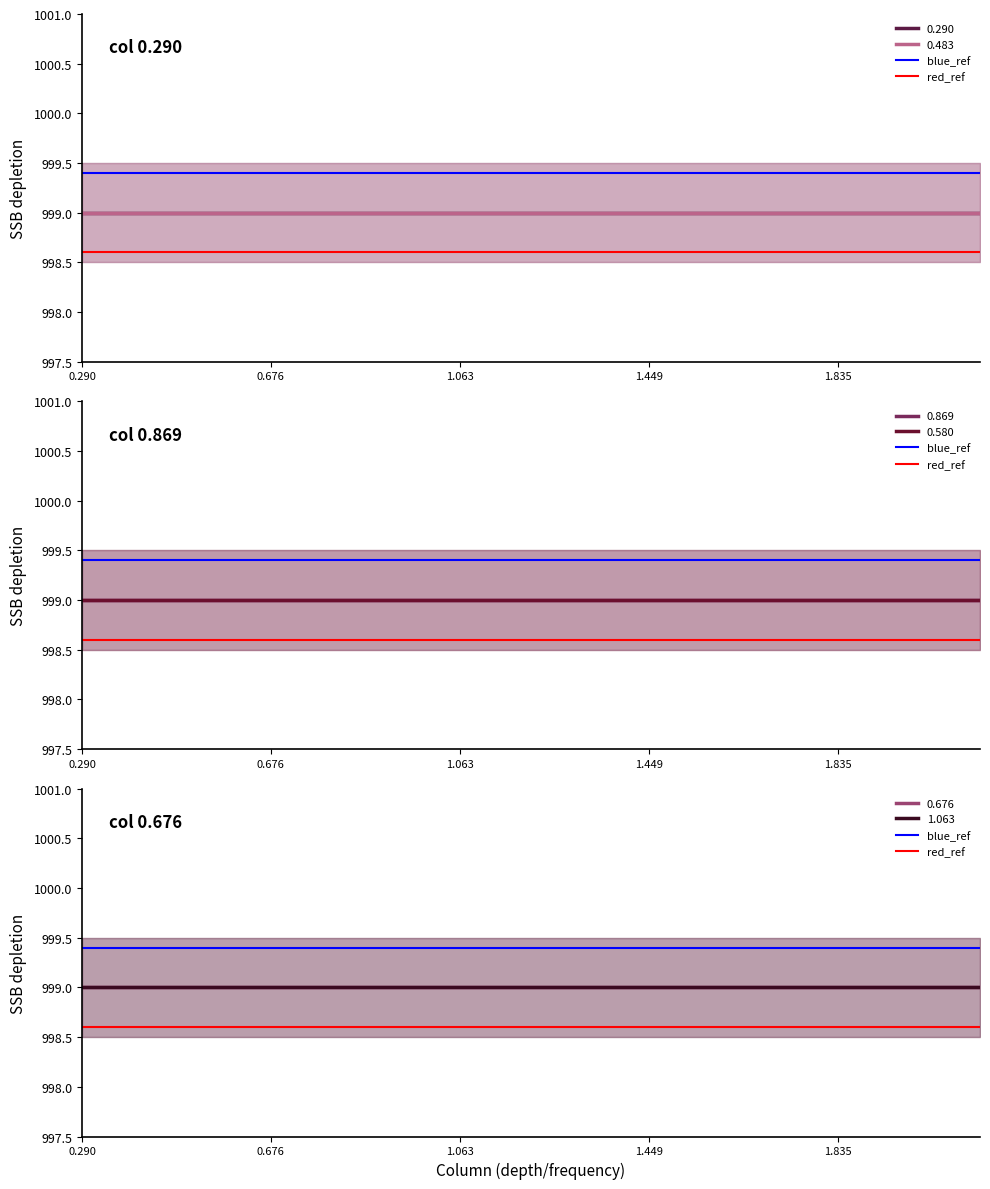

How many series are shown in this chart?

2